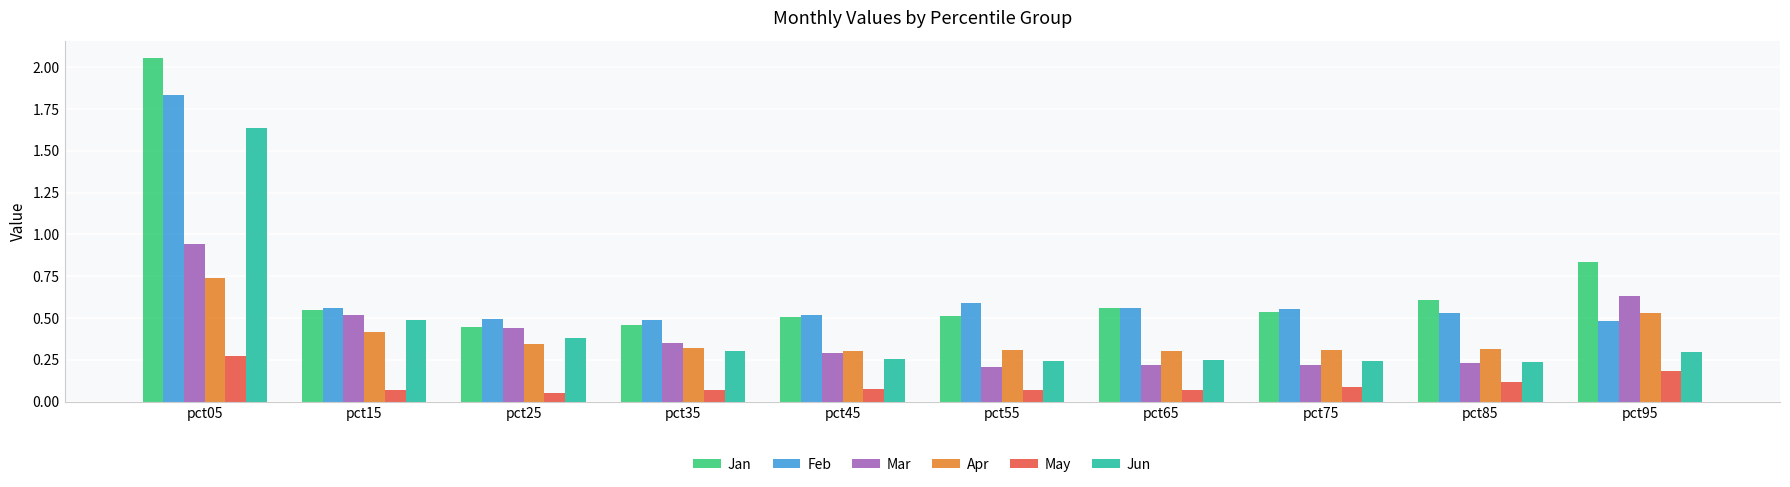

What is the sum of all Jun values?

4.3